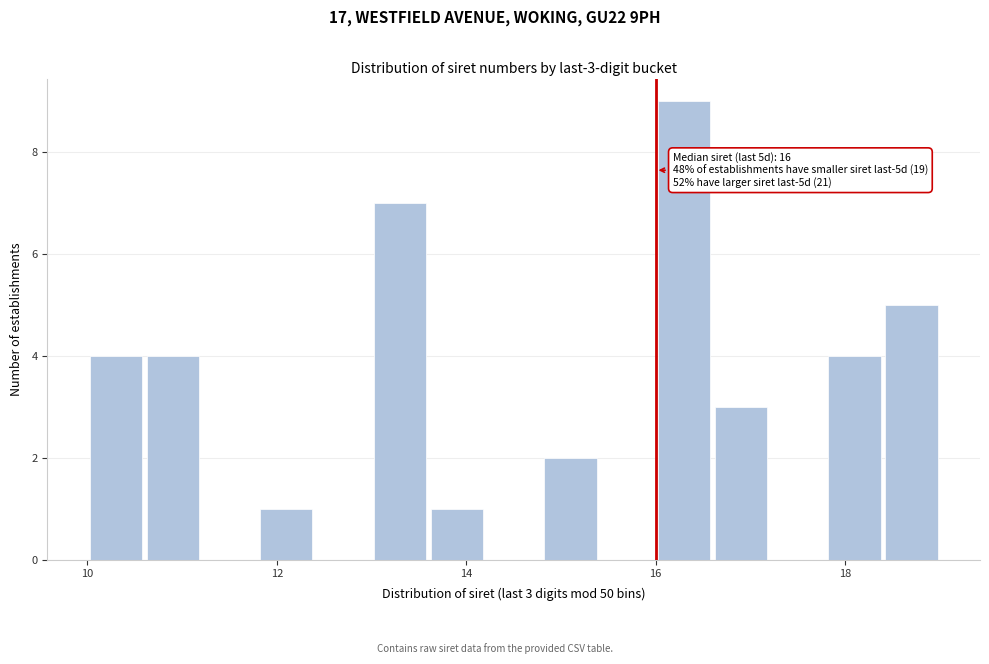

Around what value on the x-axis is the tallest bar? Give the approximate position of its centre, as read against the axis.

16.4